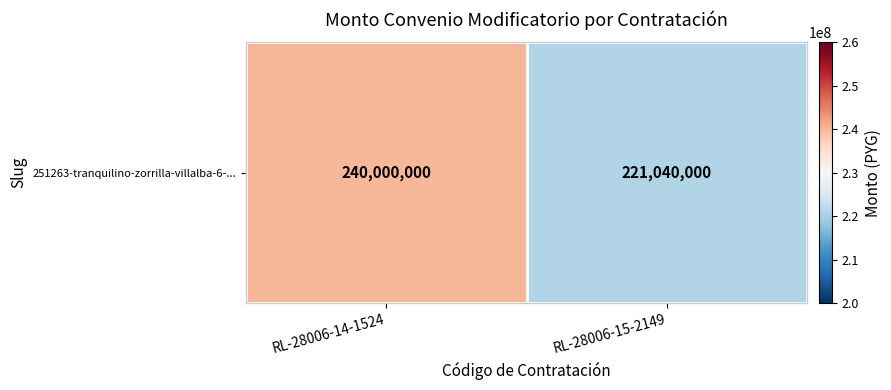

At which label is the value closest to 230520000?

RL-28006-14-1524